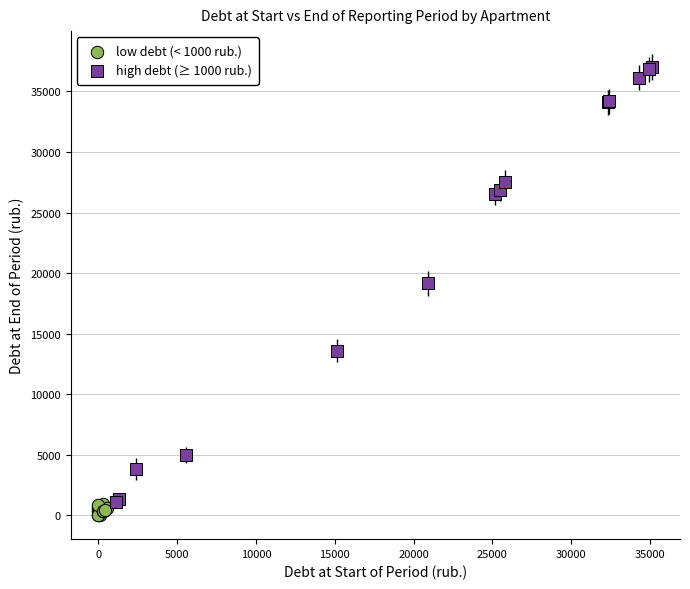

What are all the series names shown in the legend?

low debt (< 1000 rub.), high debt (≥ 1000 rub.)